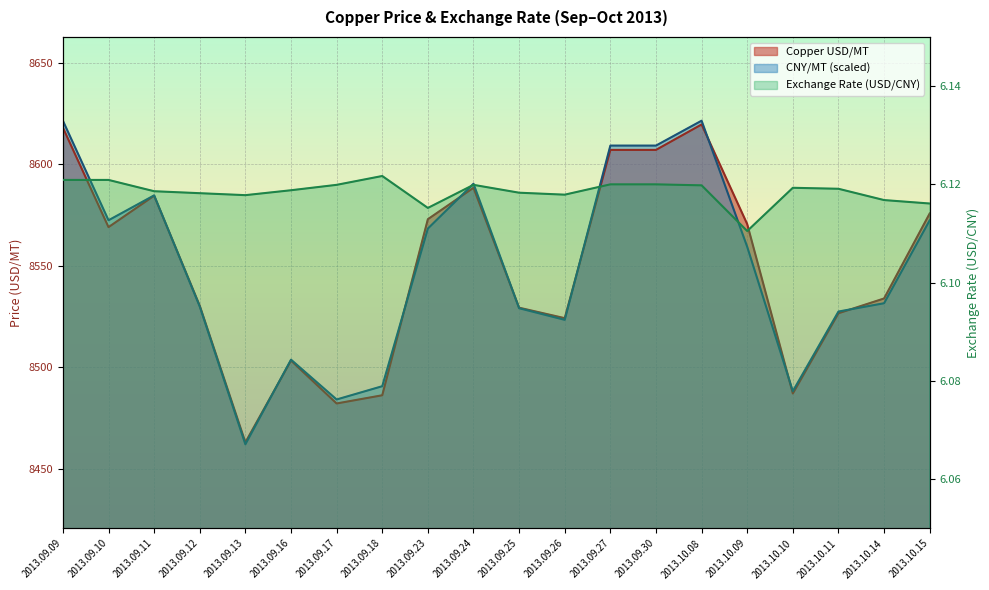

True or false: Copper USD/MT has more than 0 points higher than both neighbors.

True